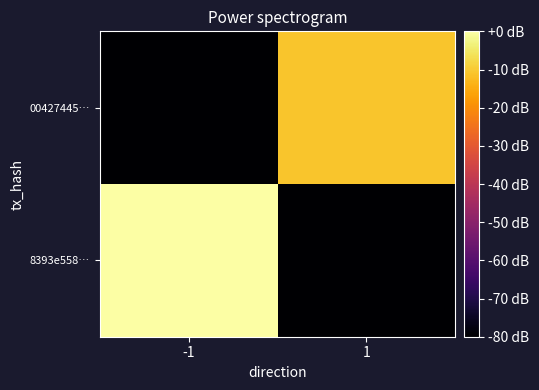

At which category is the sum across all series the highest?

-1